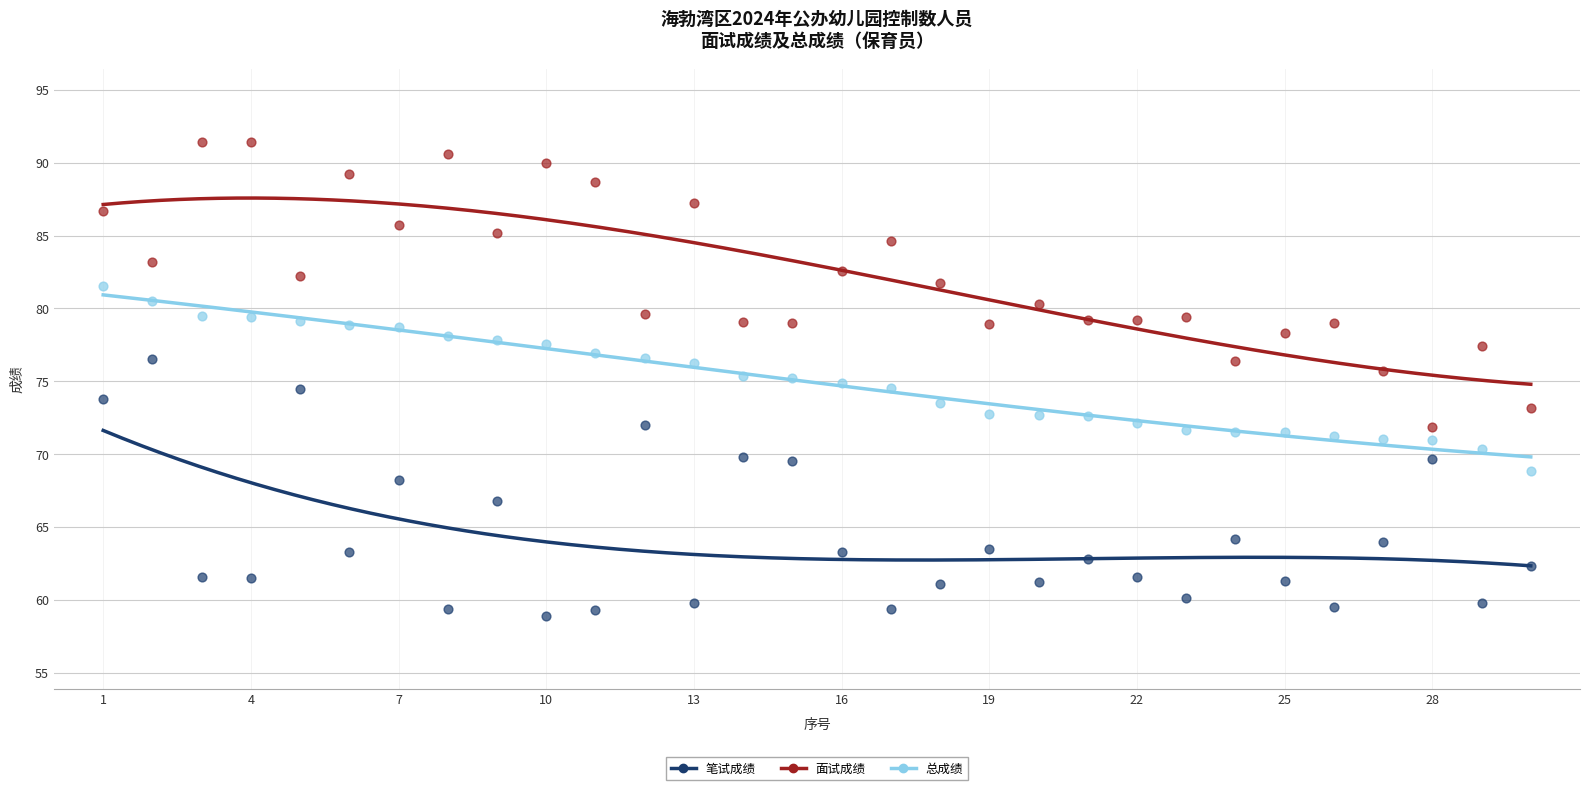

At how many categories does at least one series exceed 75?

28